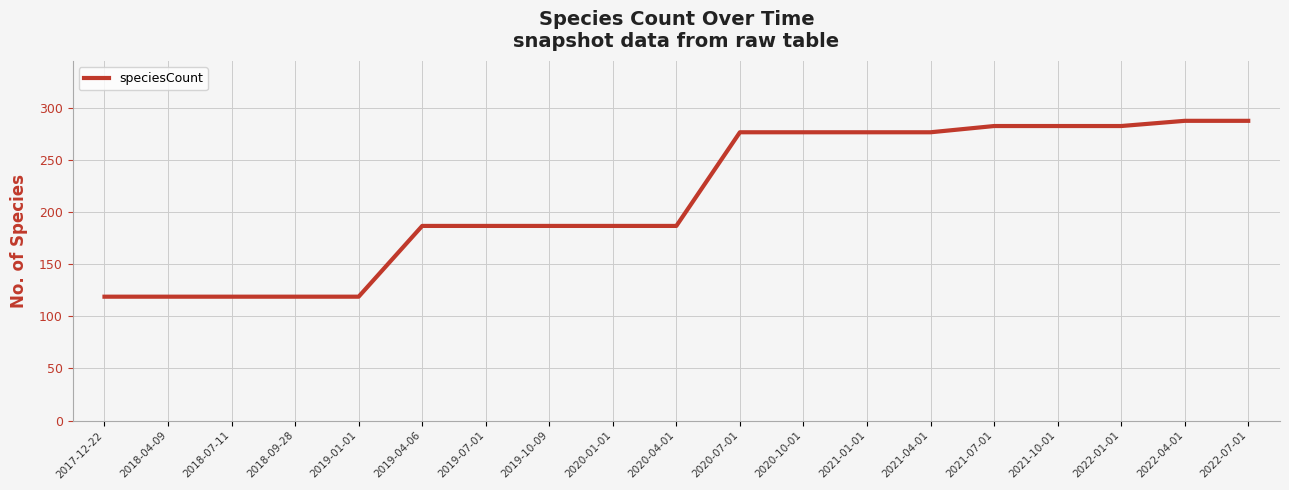

What is the maximum value shown in the chart?

288